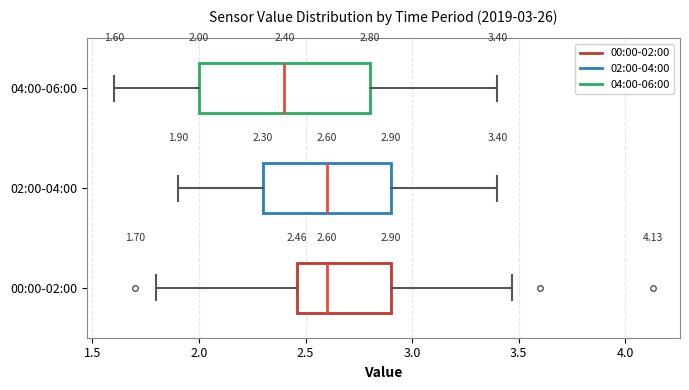

Comparing the boxes themselves (not the whiskers), which one is the widest?

04:00-06:00